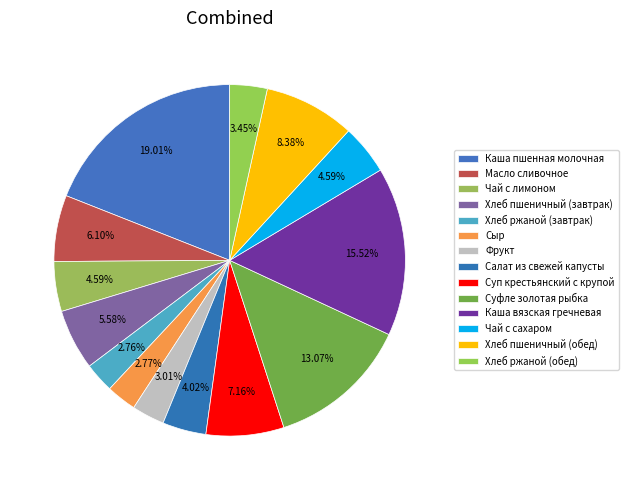

To the nearest percent, what percentage of the pie is Каша вязская гречневая?

16%